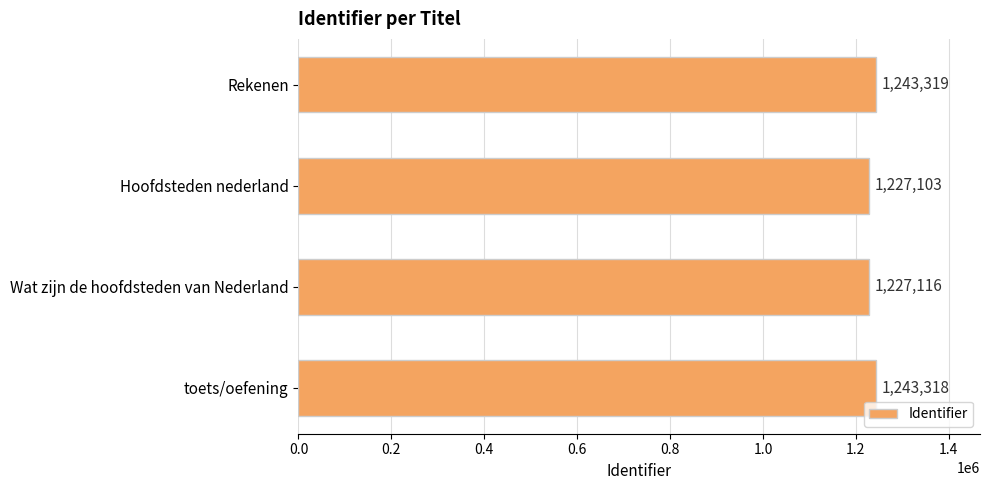

Between Wat zijn de hoofdsteden van Nederland and Hoofdsteden nederland, which is larger?

Wat zijn de hoofdsteden van Nederland